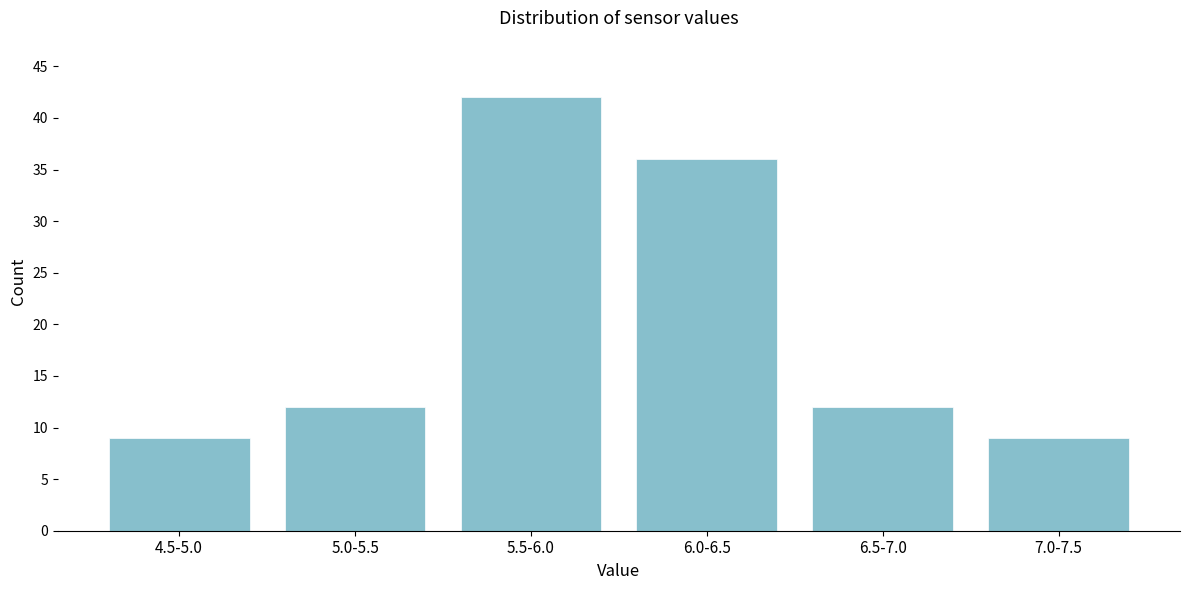

Reading left to right, what are all the values shown in this chart?

9	12	42	36	12	9